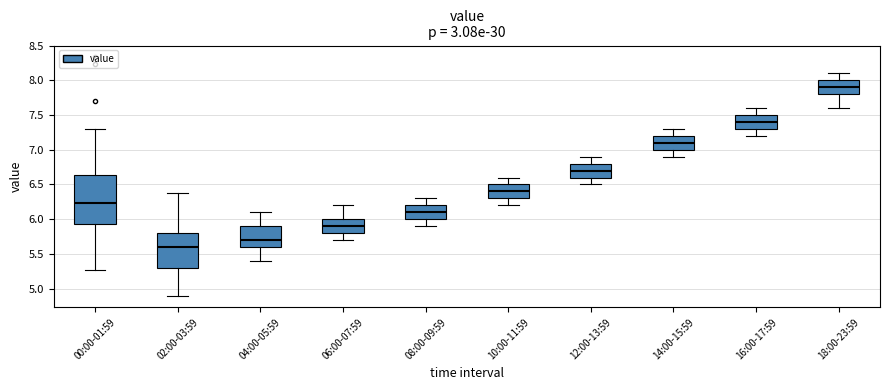

Which box is the tallest, from its lower edge to its upper edge?

00:00-01:59